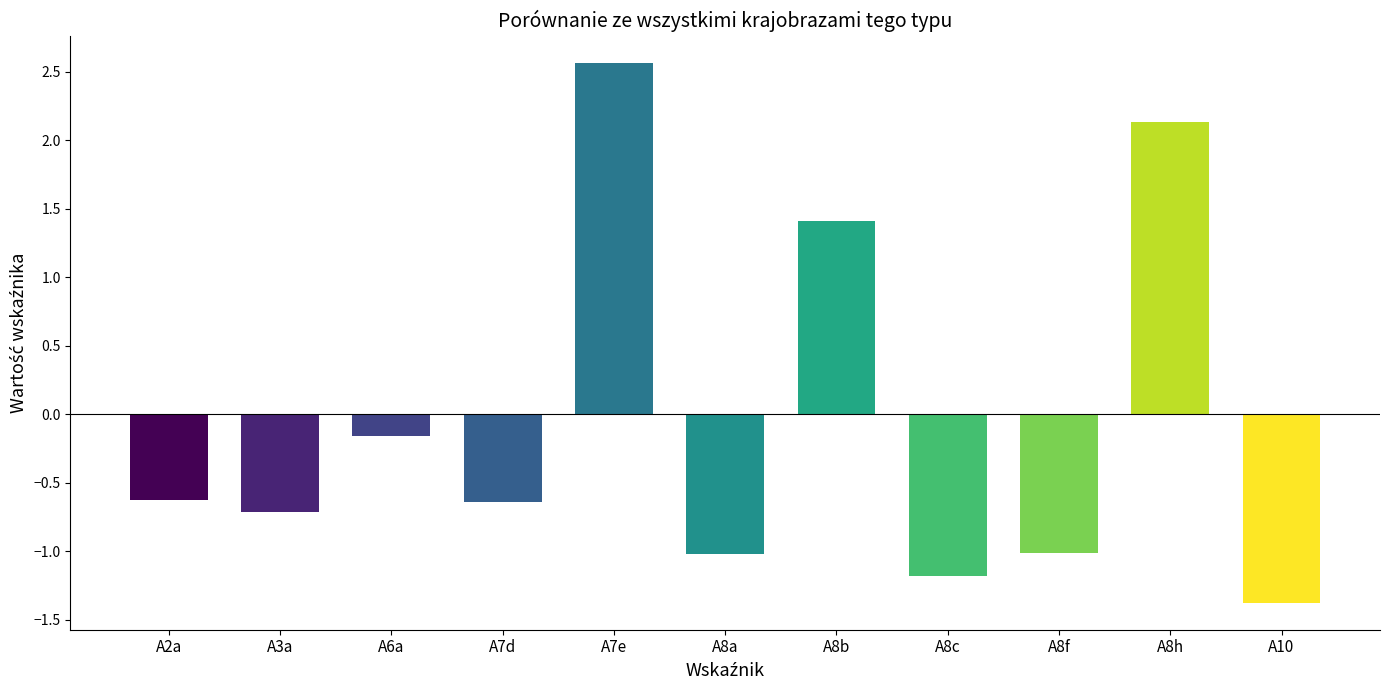

What is the difference between the maximum and minimum values?

3.9